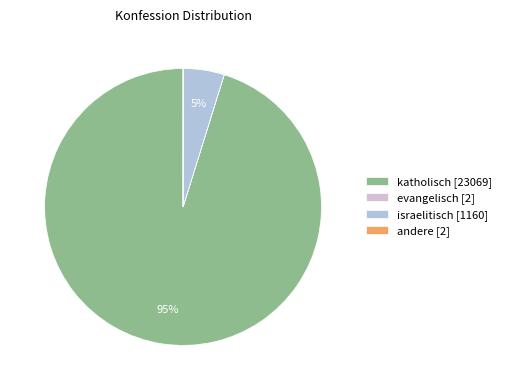

Which category has the biggest portion of the pie?

katholisch